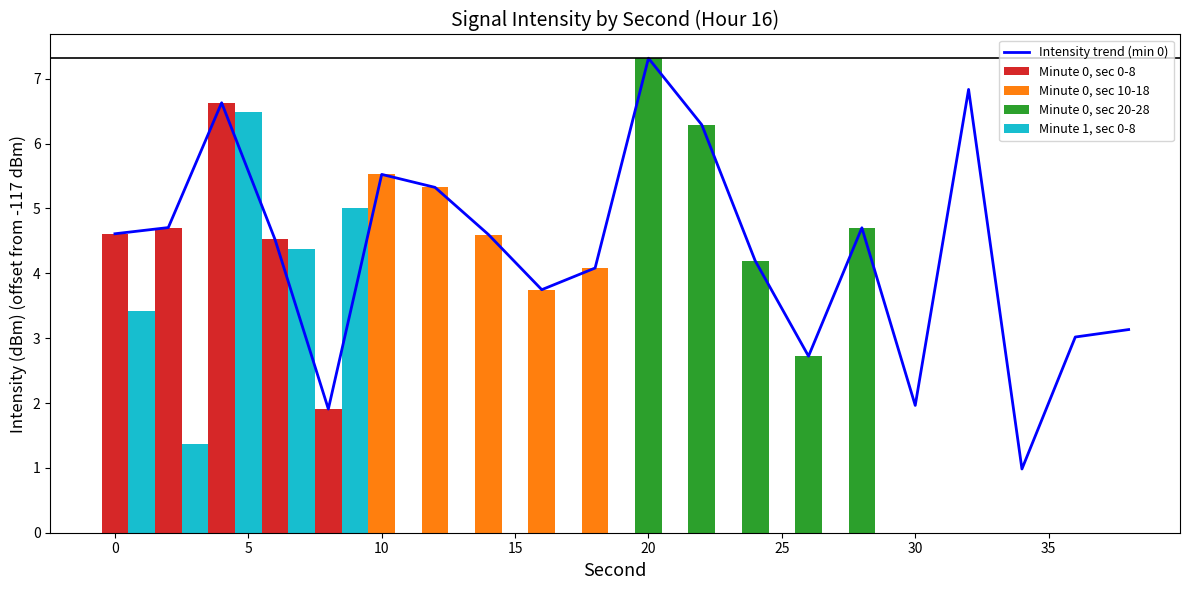

What is the ratio of the value at 16 to the value at 4?

0.6